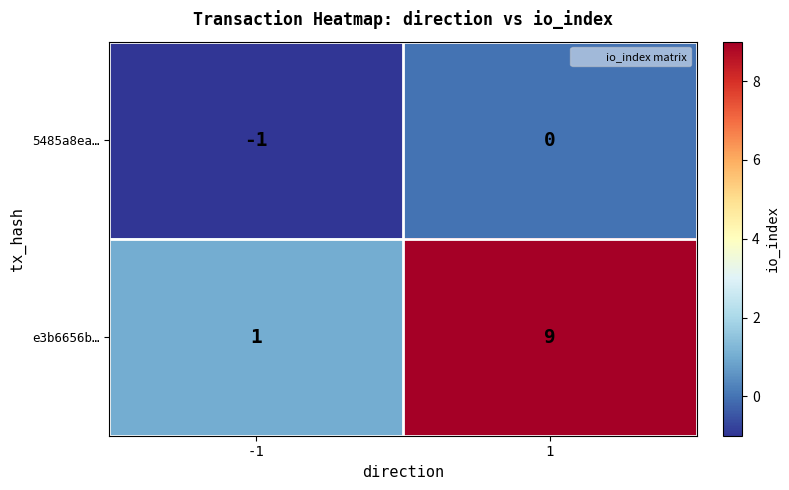

What is the sum of the e3b6656b… values at -1 and 1?

10